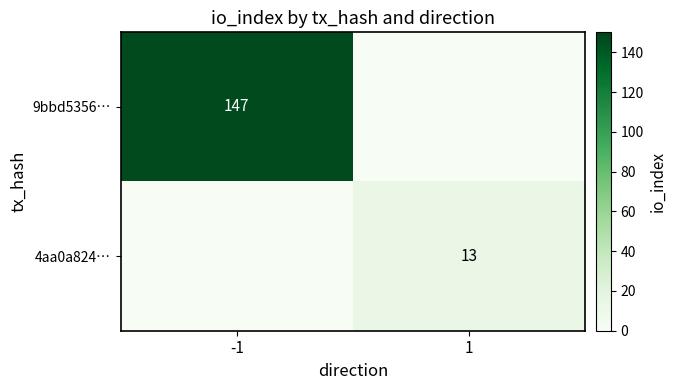

The value of 9bbd5356… at -1 is 147. True or false?

True